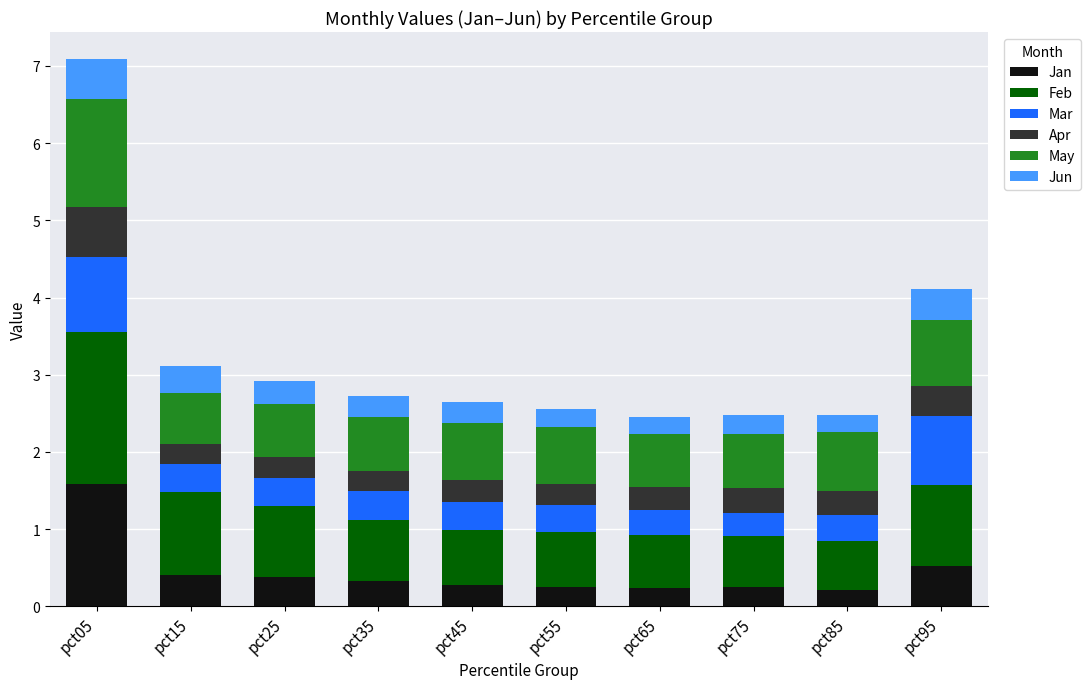

What is the highest value of the Jan series?

1.6